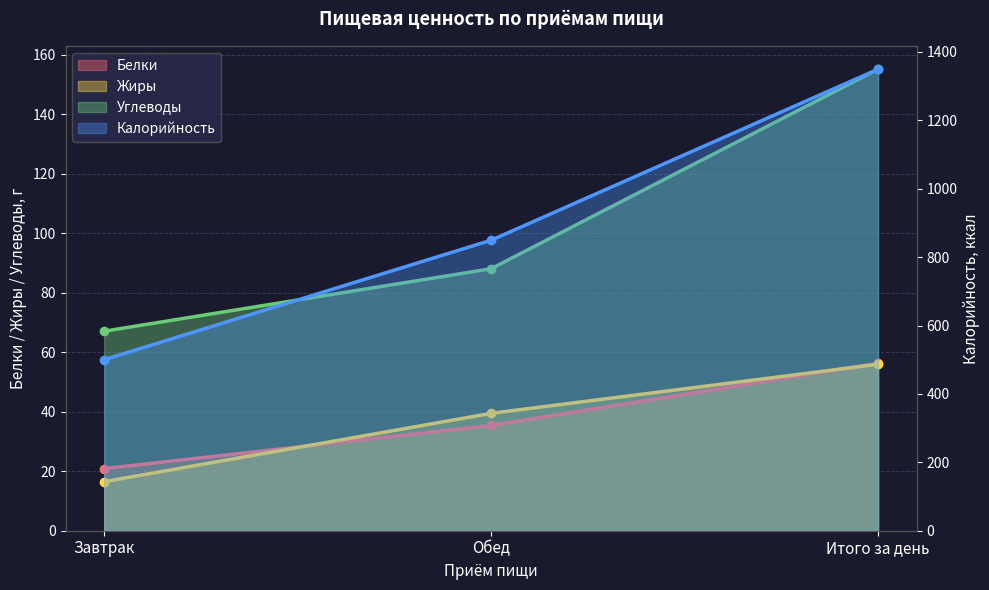

What is the label of the 1st point from the right?

Итого за день